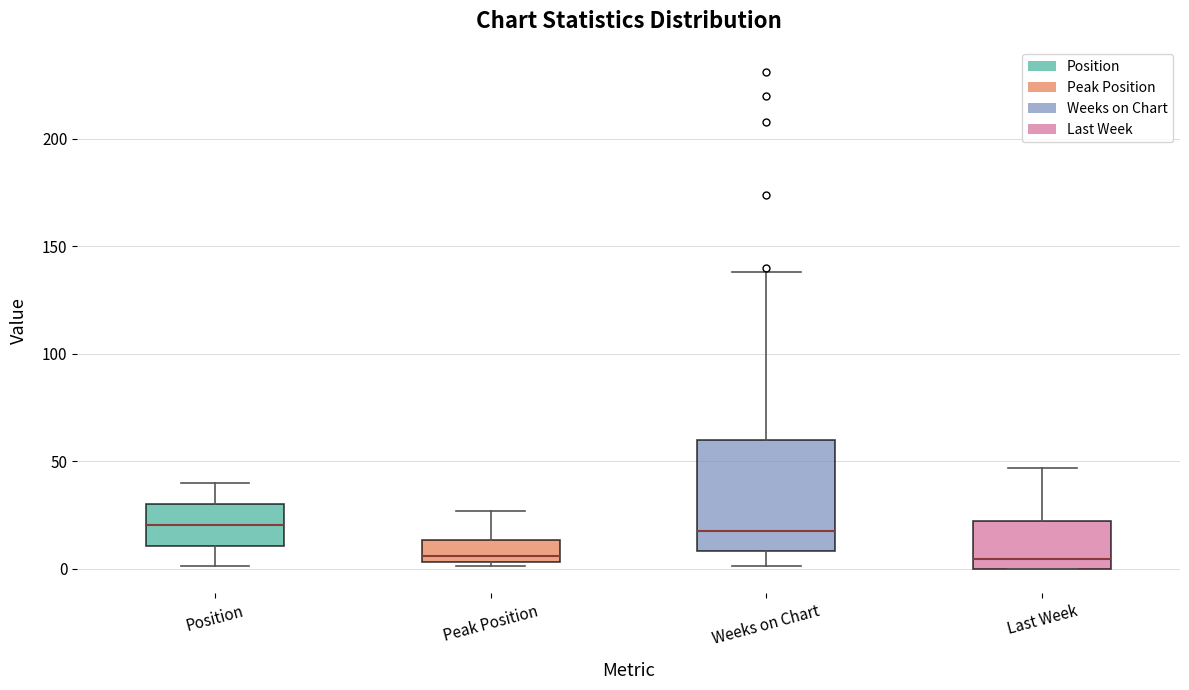

Reading left to right, transcribe this box plot: for each box, give where its median line is, the range the box spans, and where its two whiskers end, as read against the y-axis. The values are not printed on the chart, so give them approximately, as read against the axis.

Position: median 20, box 10 to 30, whiskers 0 to 40
Peak Position: median 5 (just above the box's lower edge), box 5 to 15, whiskers 0 to 25
Weeks on Chart: median 20, box 10 to 60, whiskers 0 to 140
Last Week: median 5, box 0 to 20, whiskers 0 to 45